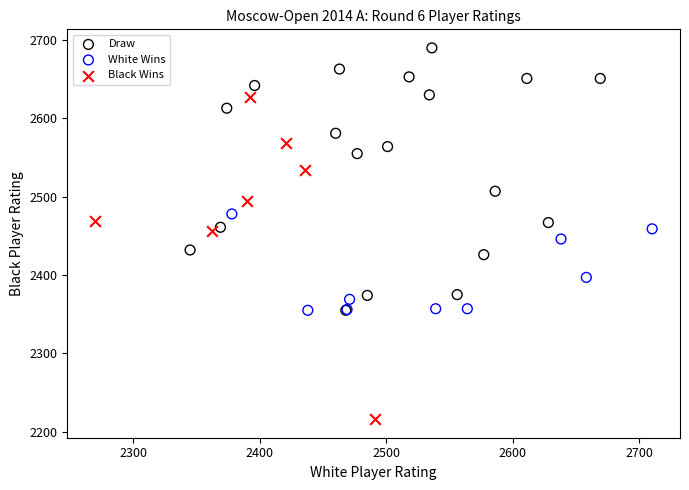

Which series contains the lowest Y value?

Black Wins